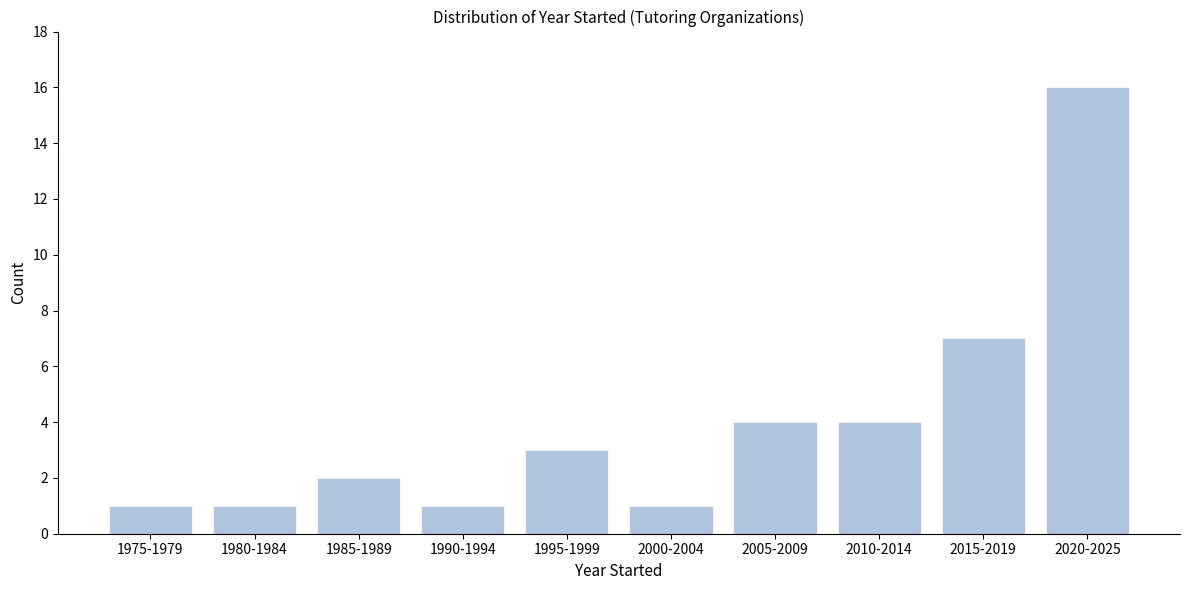

Reading left to right, extract all data points from this chart.

1975-1979=1	1980-1984=1	1985-1989=2	1990-1994=1	1995-1999=3	2000-2004=1	2005-2009=4	2010-2014=4	2015-2019=7	2020-2025=16